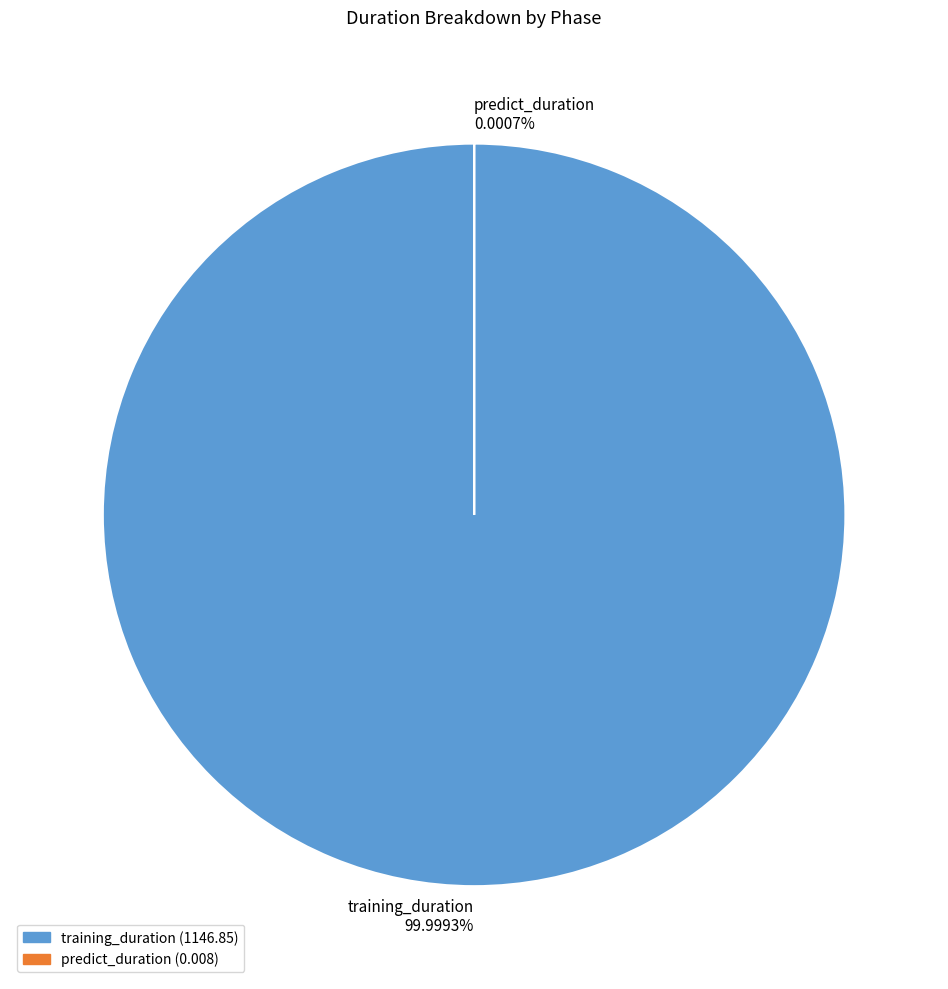

What portion of the pie excludes predict_duration?

100.0%